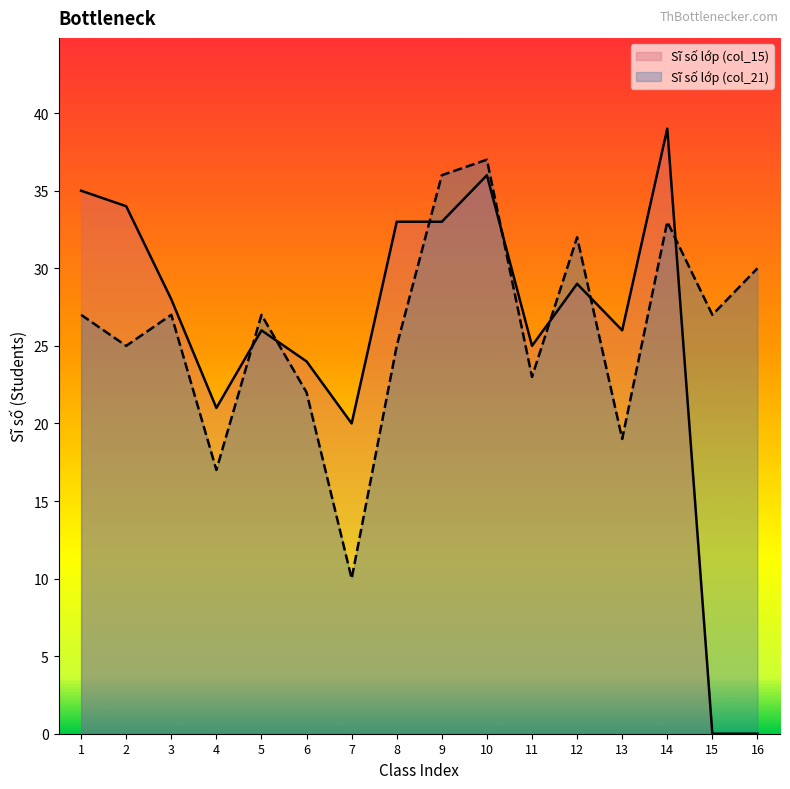

How many intersections are there between Sĩ số lớp (col_21) and Sĩ số lớp (col_15)?

7